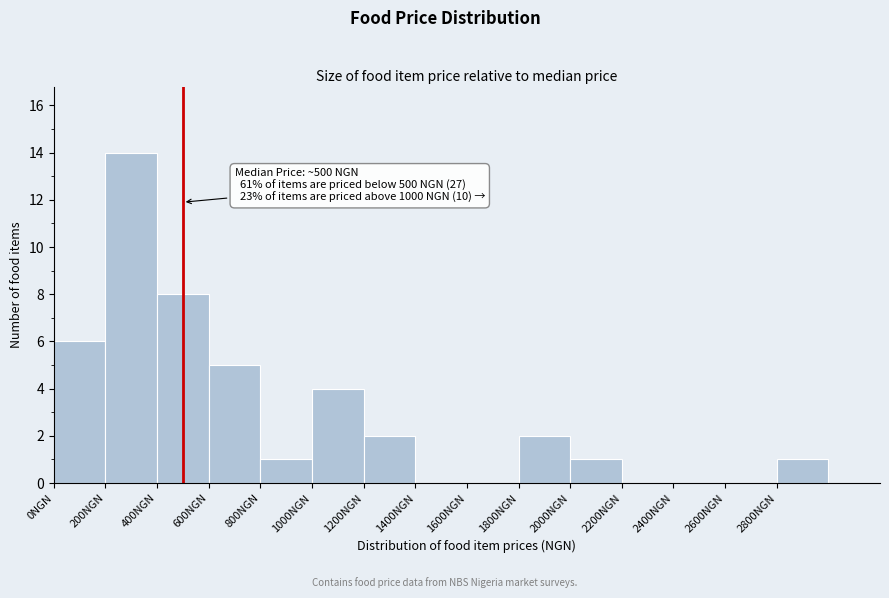

Over which range of the x-axis is the bar tallest?

200 to 400